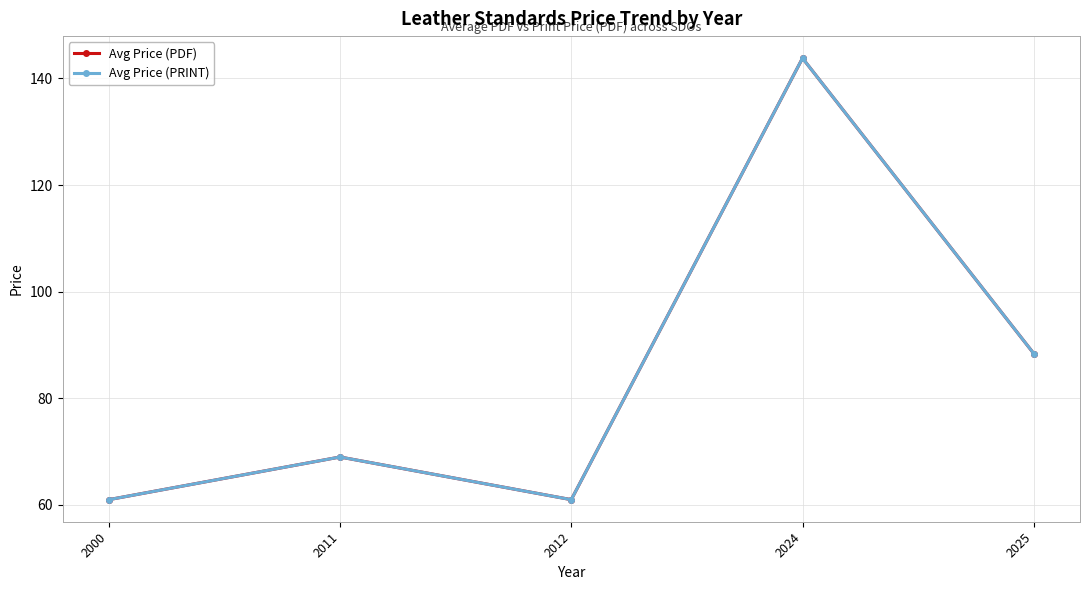

Where is the first local minimum for Avg Price (PRINT)?

2012